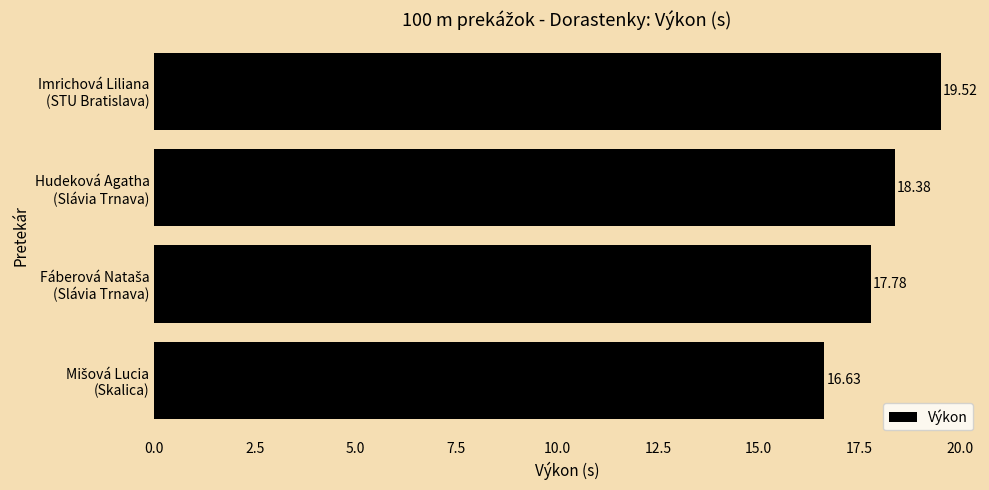

What is the difference between the second highest and second lowest values?

0.6